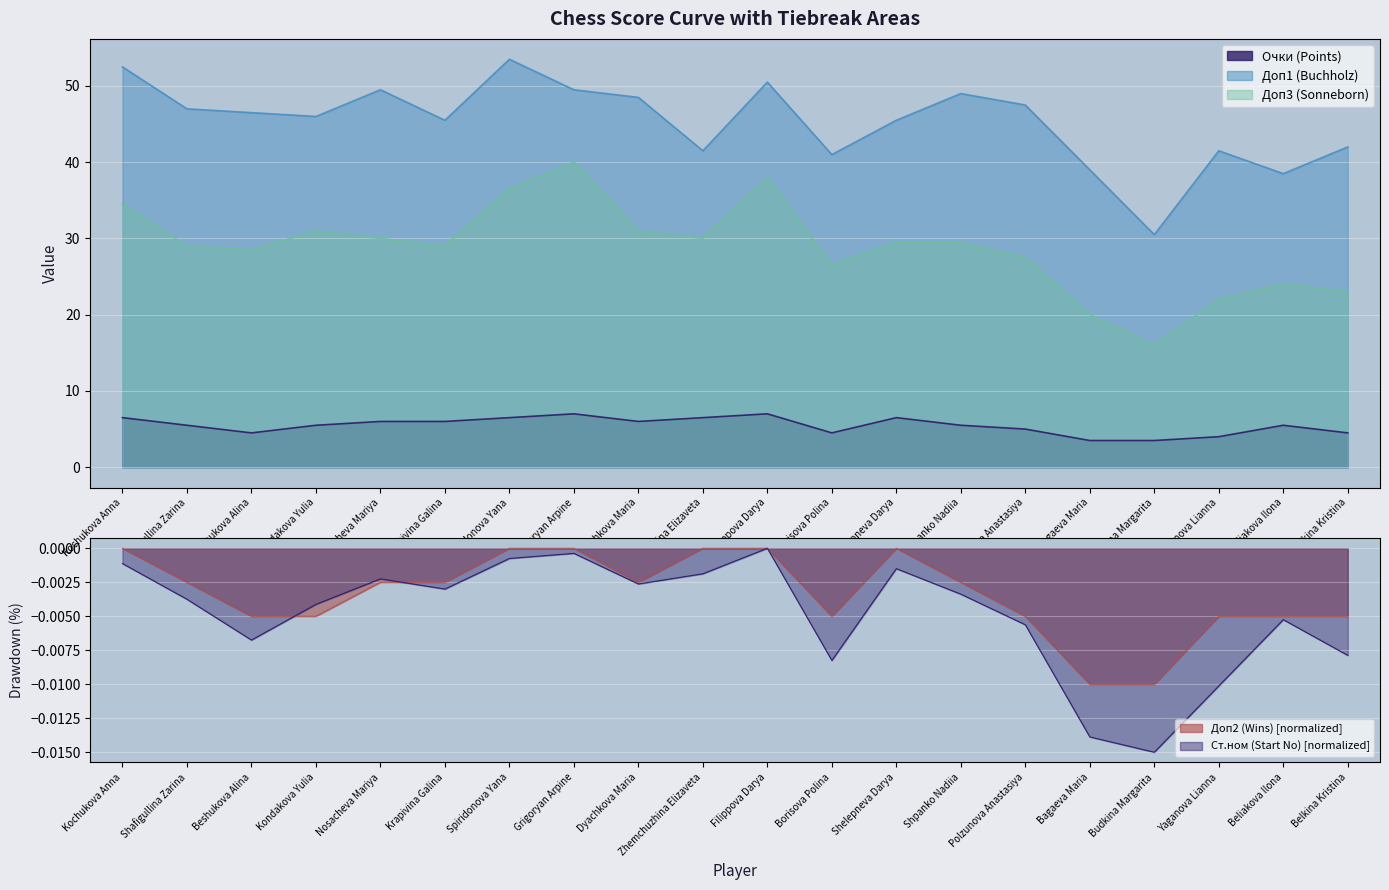

True or false: Ст.ном (Start No) and Доп3 (Sonneborn) intersect in this chart.

False